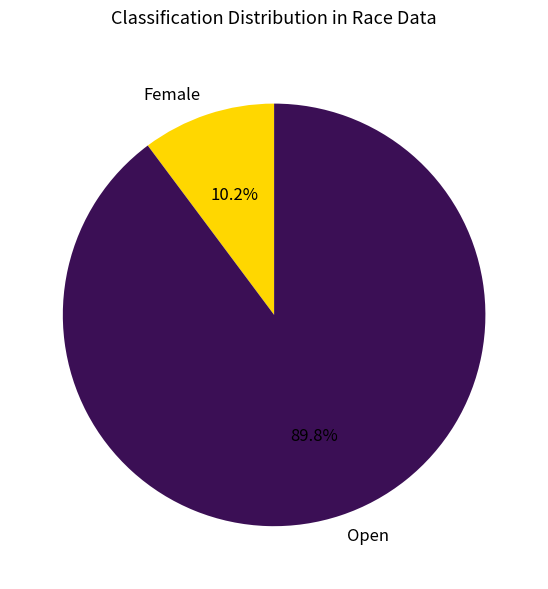

What percentage is the Open slice, to the nearest percent?

90%